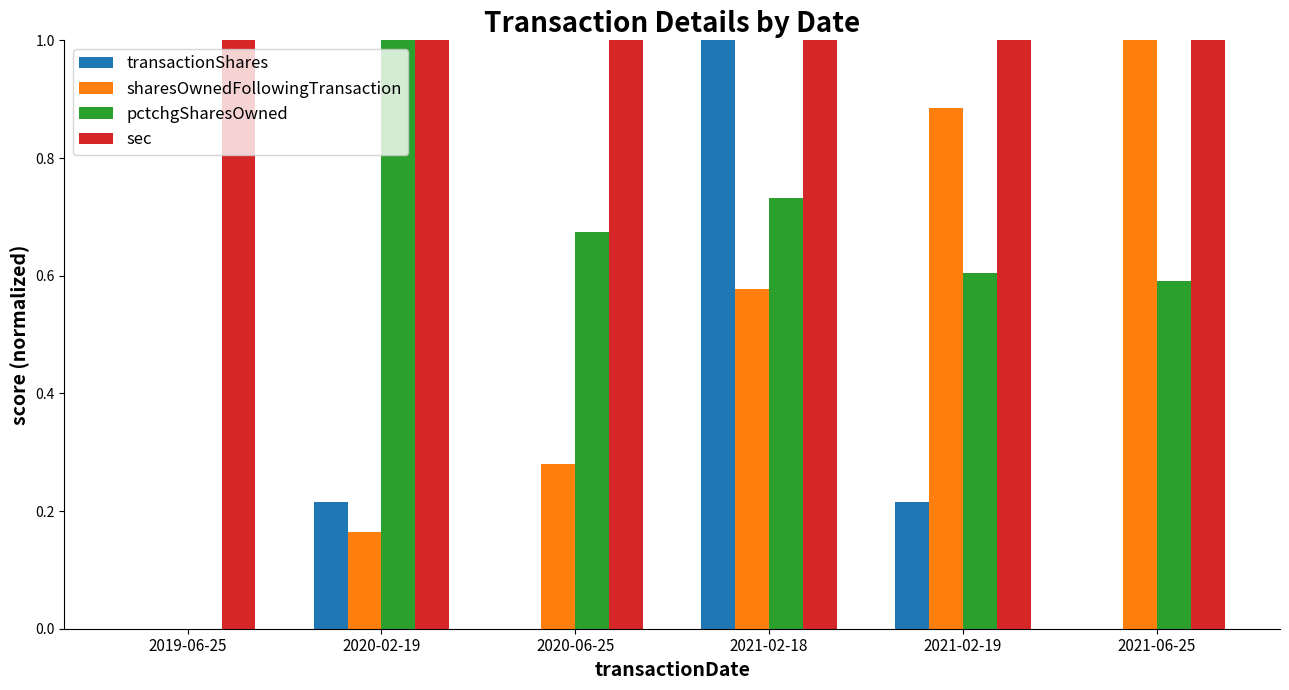

What is the sum of all pctchgSharesOwned values?

3.6